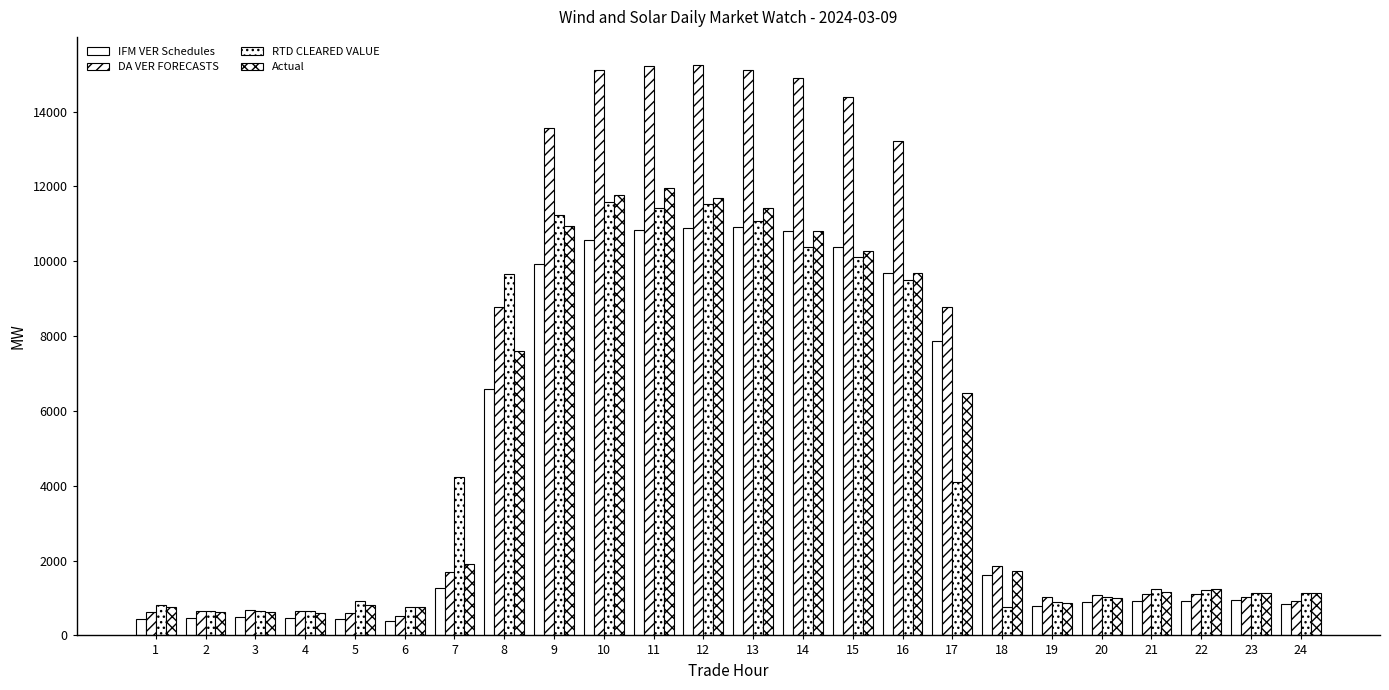

How many series are shown in this chart?

4